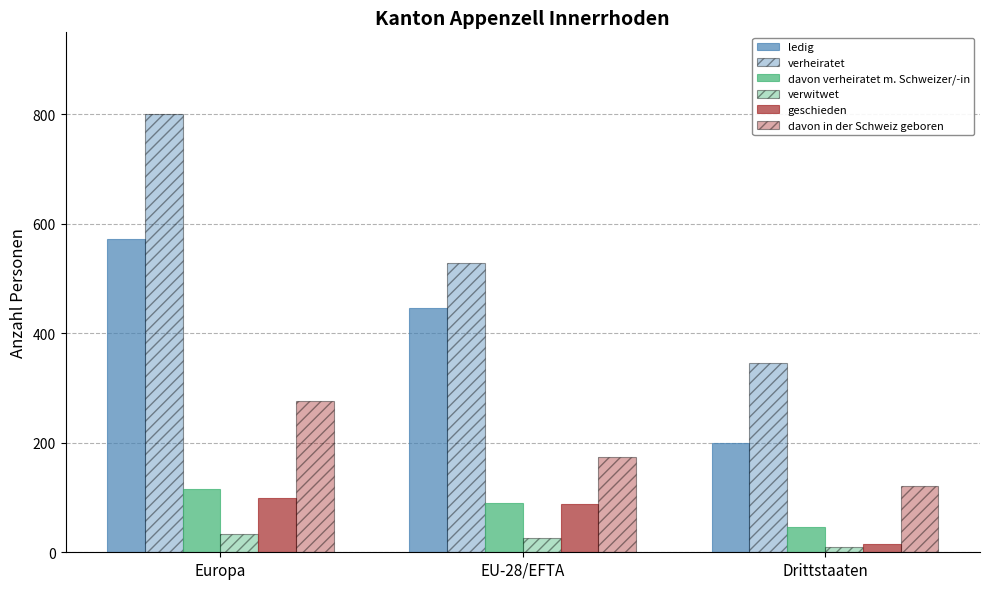

Which has a higher value, EU-28/EFTA or Europa?

Europa